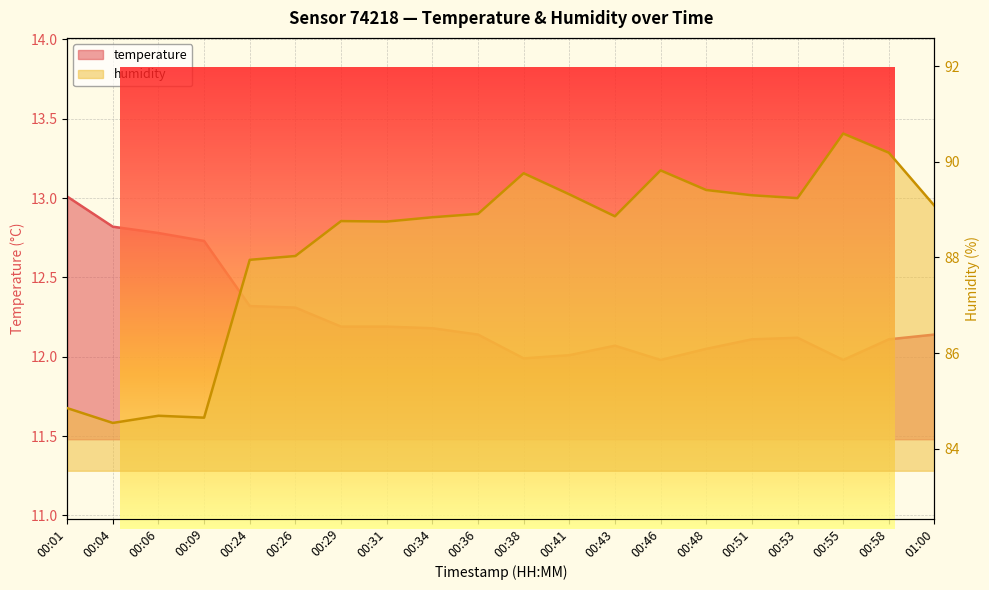

Rank the categories by humidity value from lowest to highest.

00:04, 00:09, 00:06, 00:01, 00:24, 00:26, 00:31, 00:29, 00:34, 00:43, 00:36, 01:00, 00:53, 00:51, 00:41, 00:48, 00:38, 00:46, 00:58, 00:55